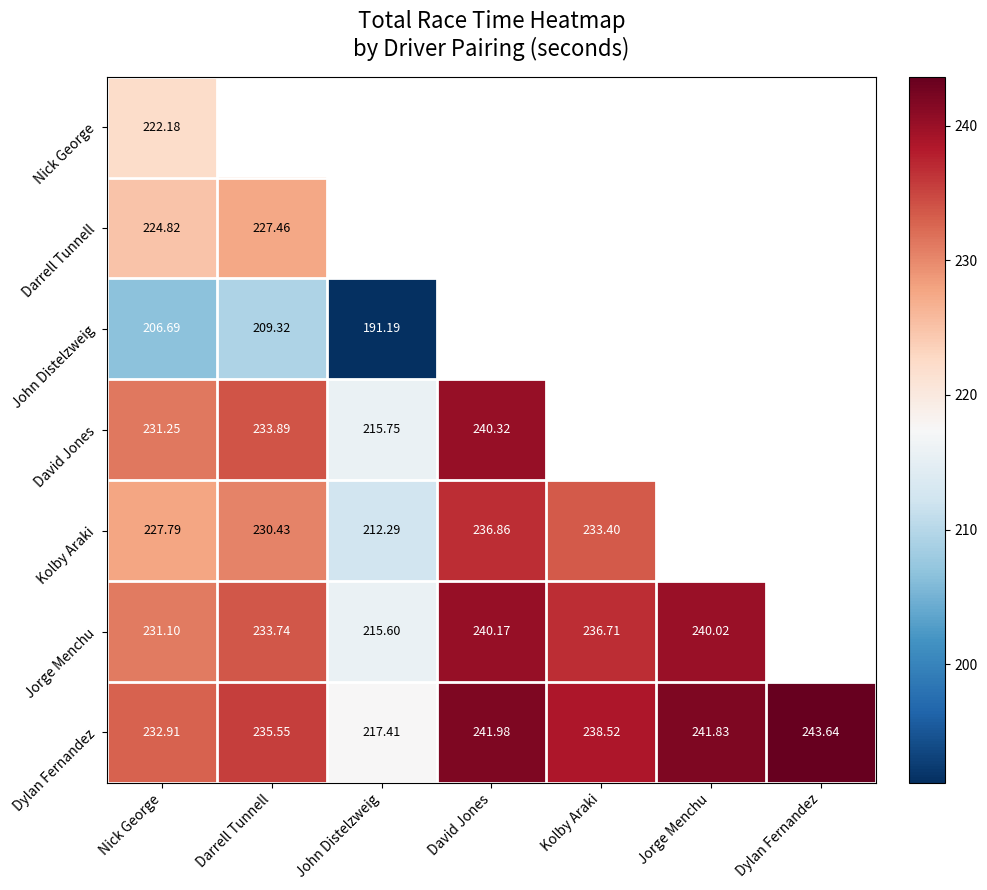

List the labels in order of Dylan Fernandez value, largest first.

Dylan Fernandez, David Jones, Jorge Menchu, Kolby Araki, Darrell Tunnell, Nick George, John Distelzweig